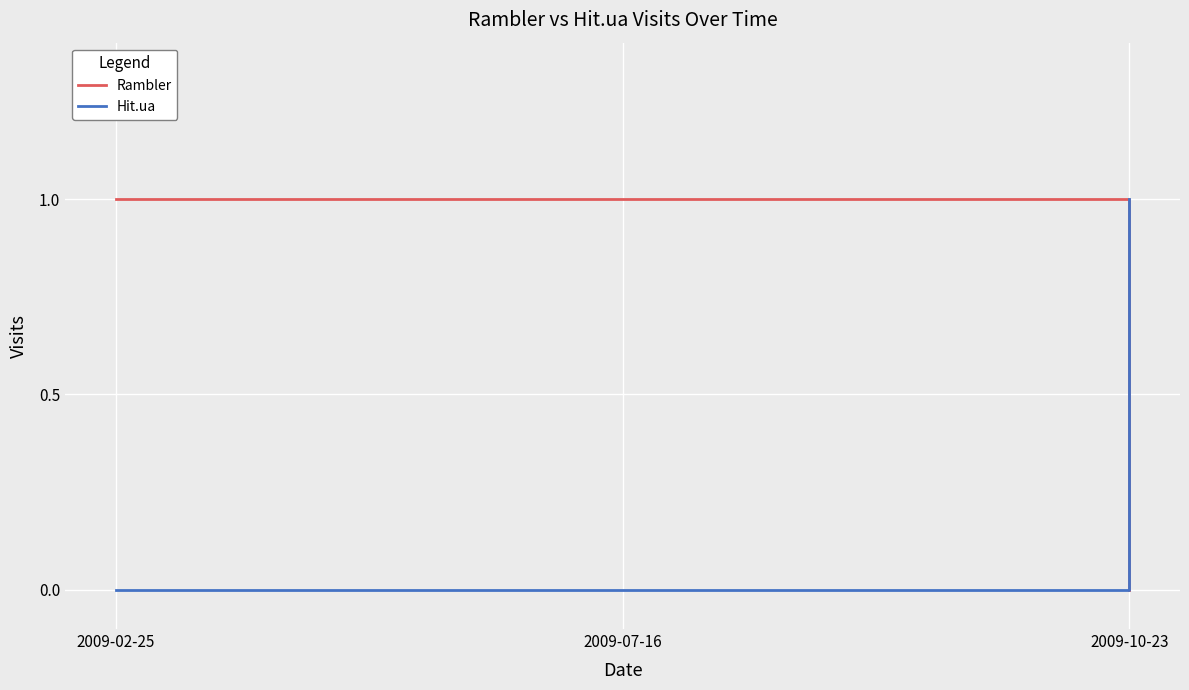

Reading left to right, list all the values displayed in this chart.

Rambler: 1	1	0
Hit.ua: 0	0	1